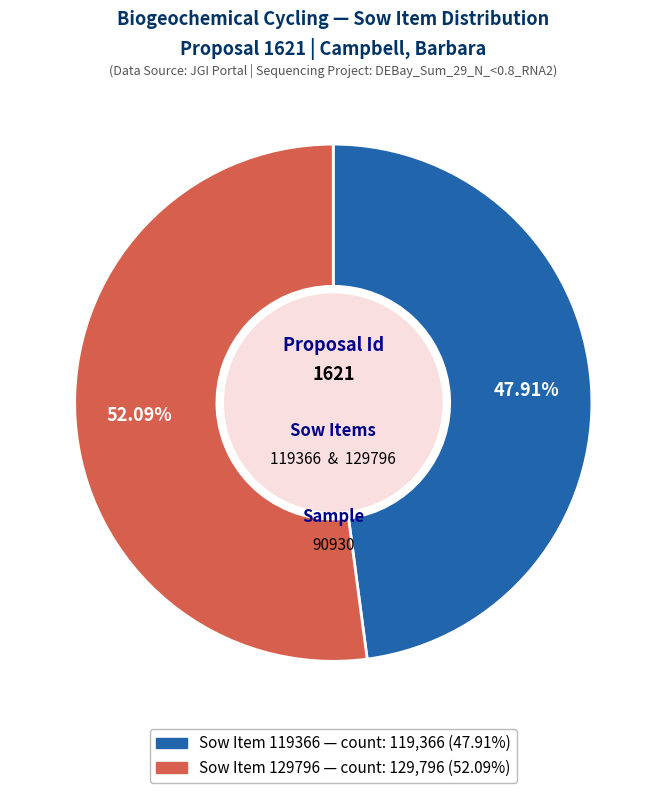

Does any single category account for the majority?

Yes